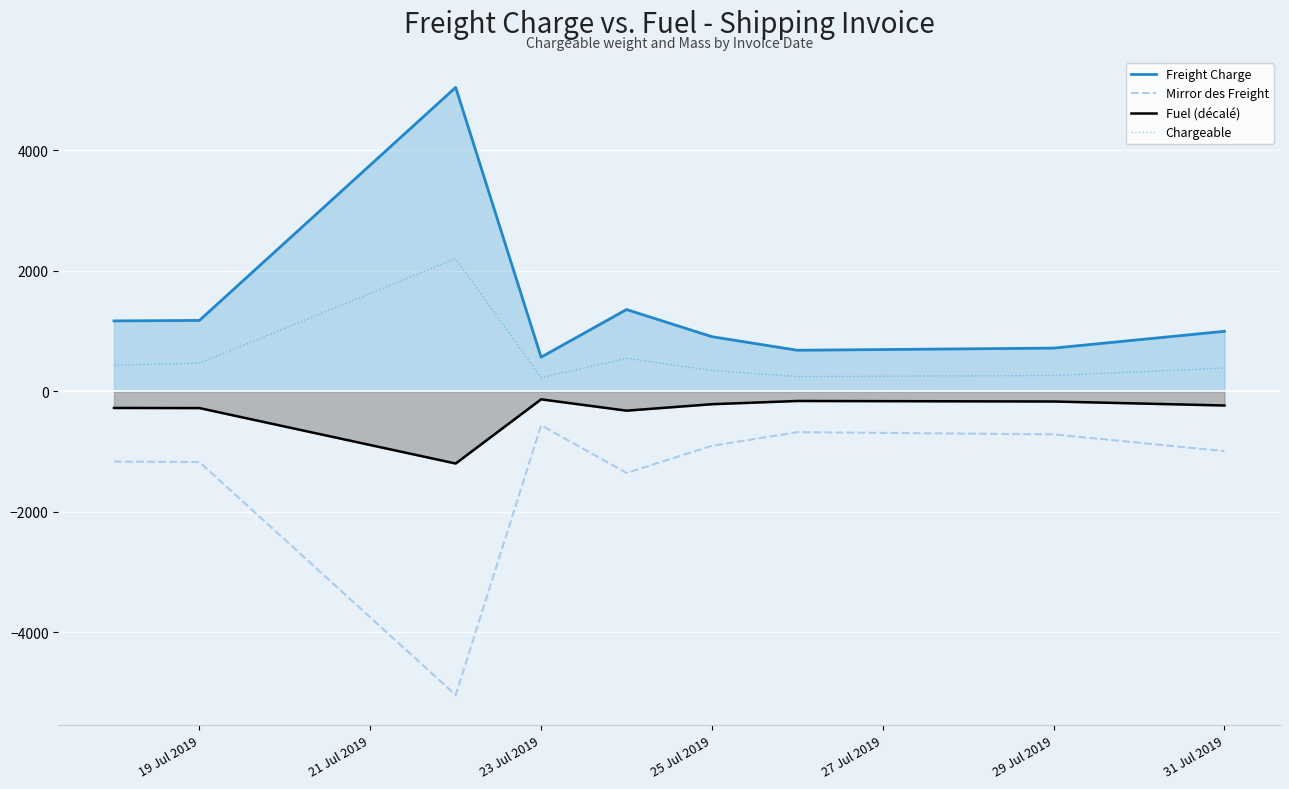

What is the difference between the maximum and minimum values in the Chargeable series?

1977.0